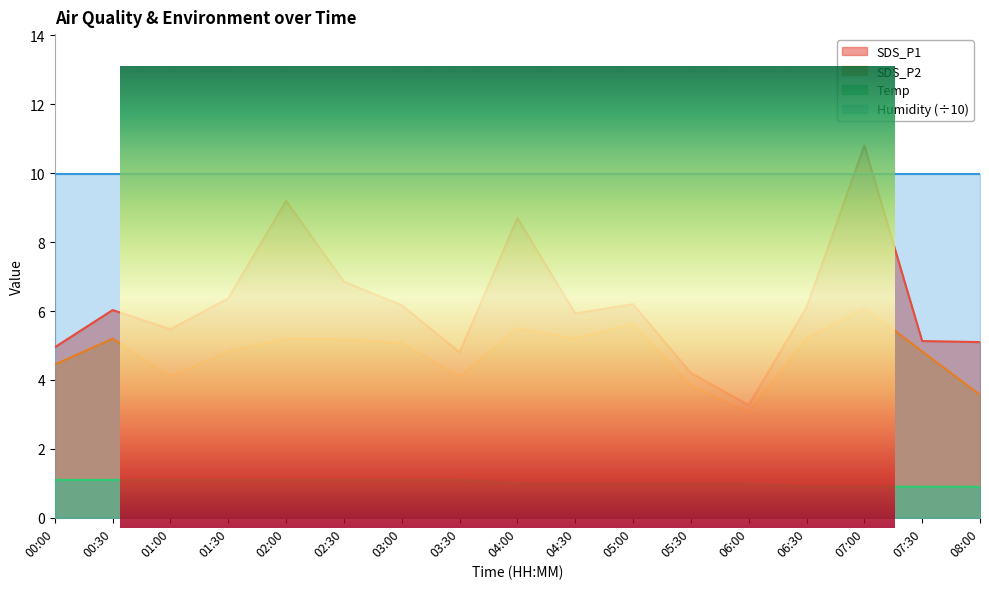

What is the label of the 10th point from the right?

03:30